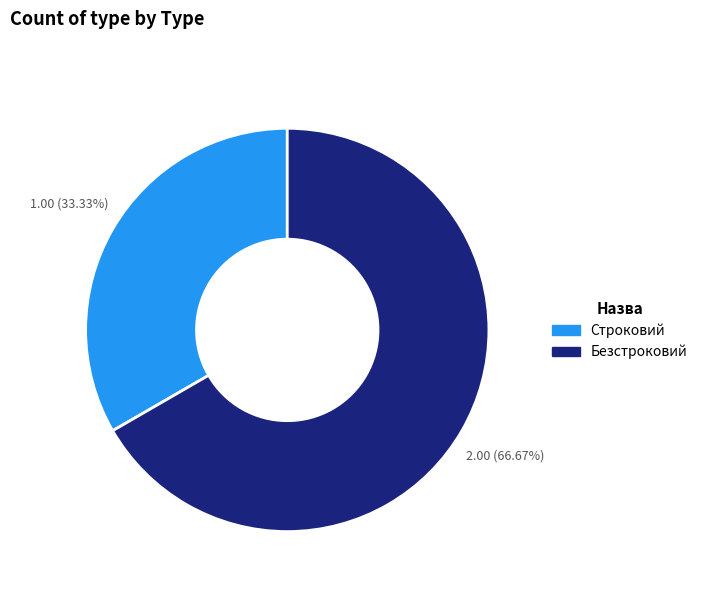

Which has a higher value, Строковий or Безстроковий?

Безстроковий